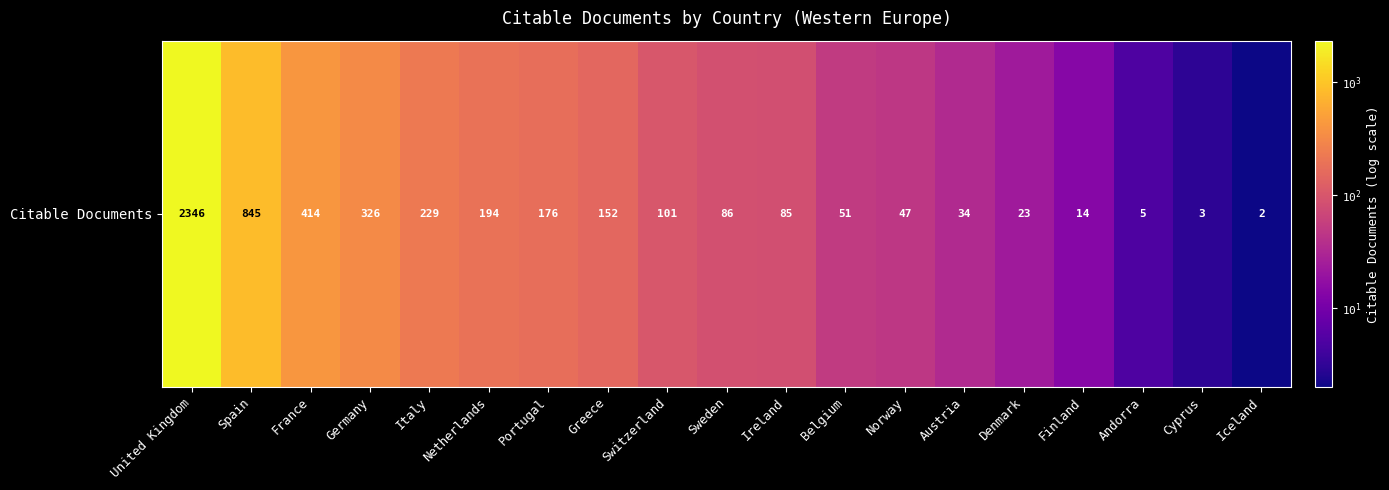

List the labels in order of value, smallest first.

Iceland, Cyprus, Andorra, Finland, Denmark, Austria, Norway, Belgium, Ireland, Sweden, Switzerland, Greece, Portugal, Netherlands, Italy, Germany, France, Spain, United Kingdom